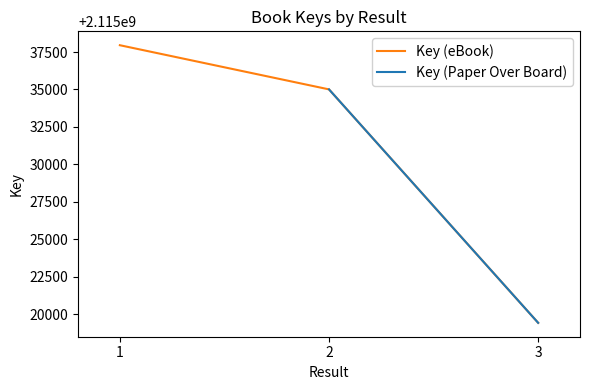

What is the value of the 1st point from the left?

2115037953